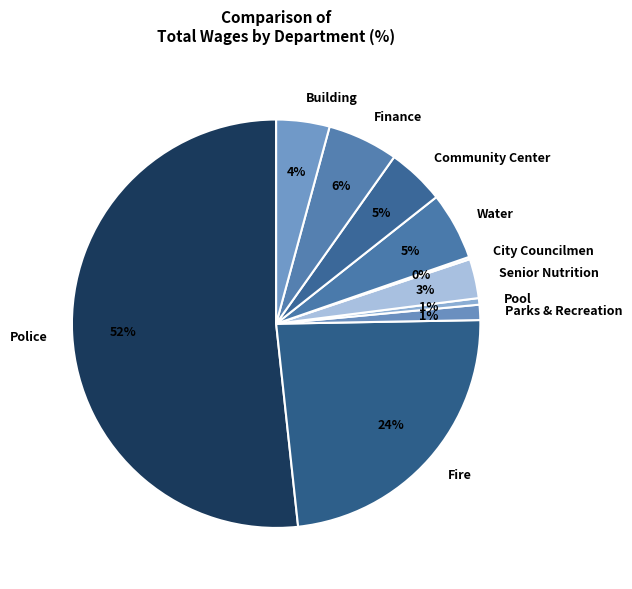

Does Police account for over 50% of the chart?

Yes